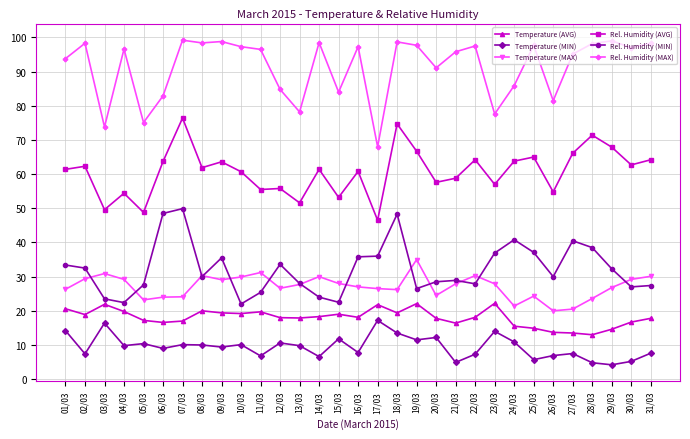

What is the greatest value displayed?

99.2